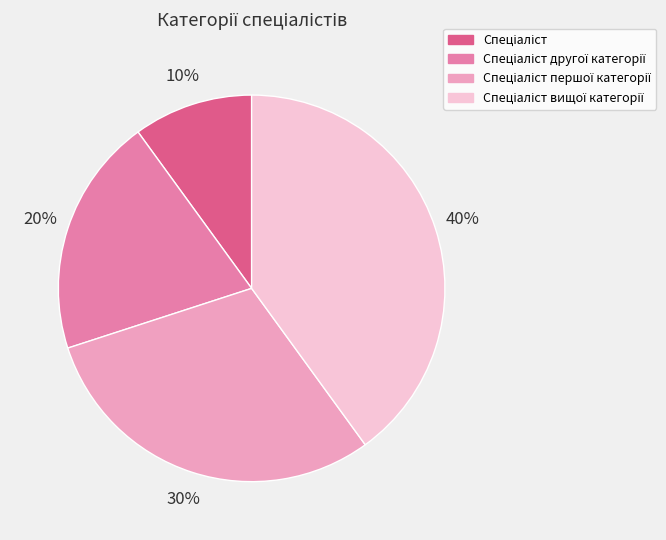

Is there any slice that represents more than half of the pie?

No